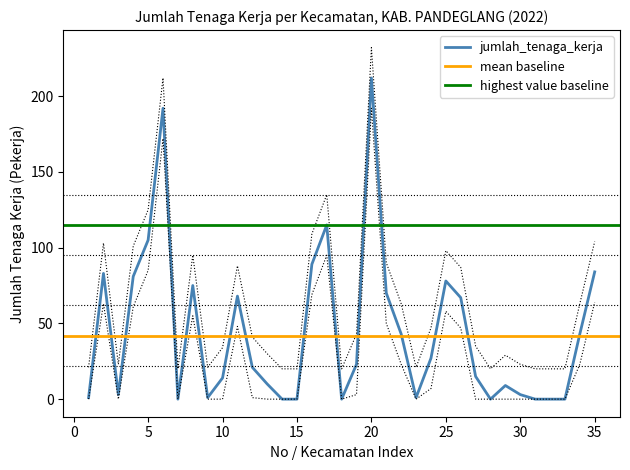

True or false: upper_bound and lower_bound intersect in this chart.

False